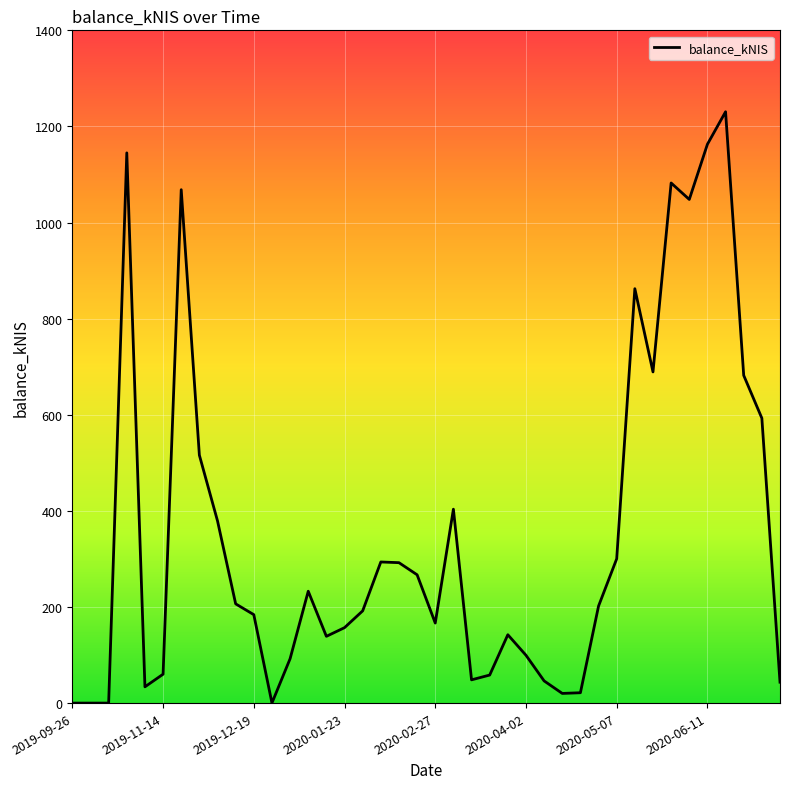

What is the difference between the maximum and minimum values?

1230.5